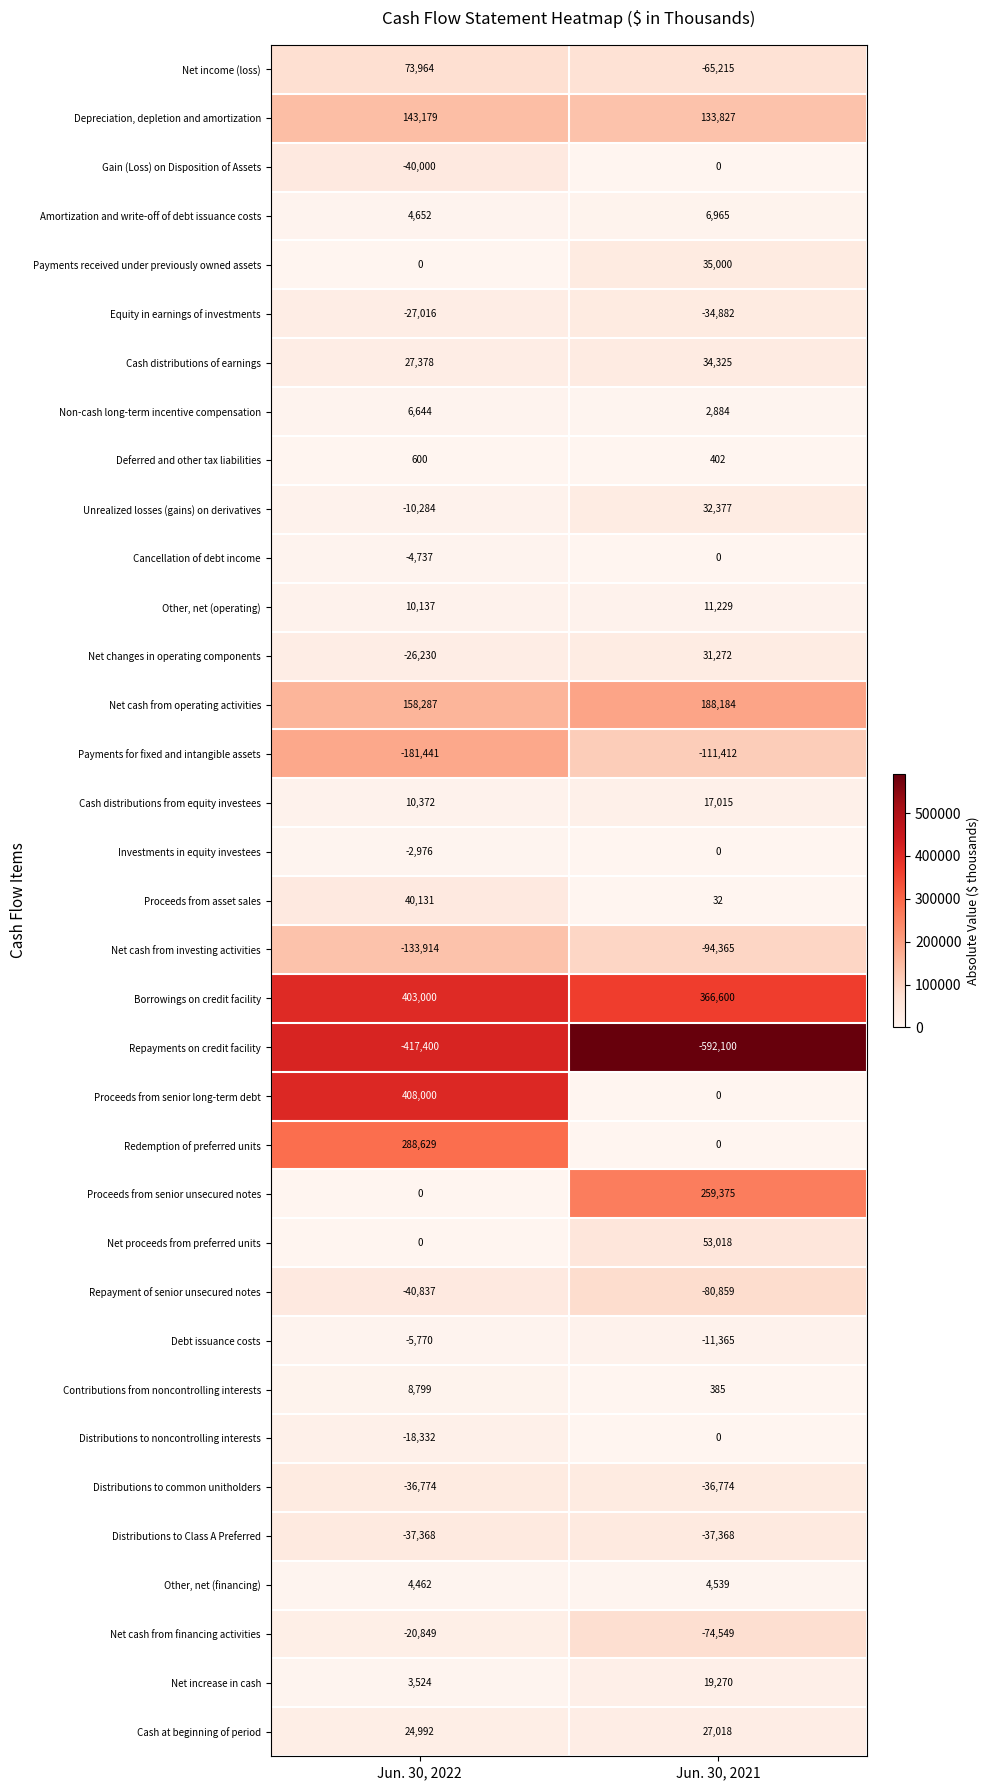

At which label is Cash distributions from equity investees closest to 13693?

Jun. 30, 2022